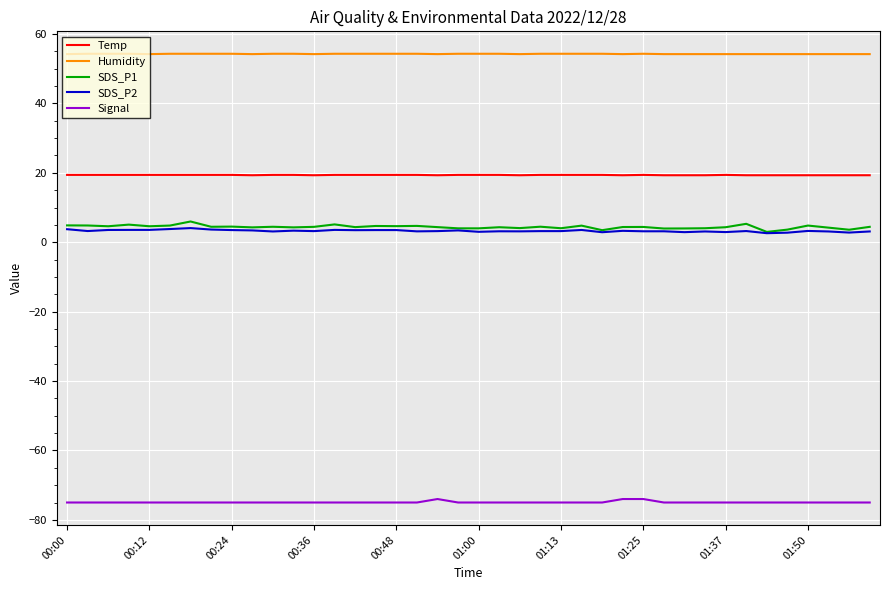

Which series has the widest spread of values?

SDS_P1